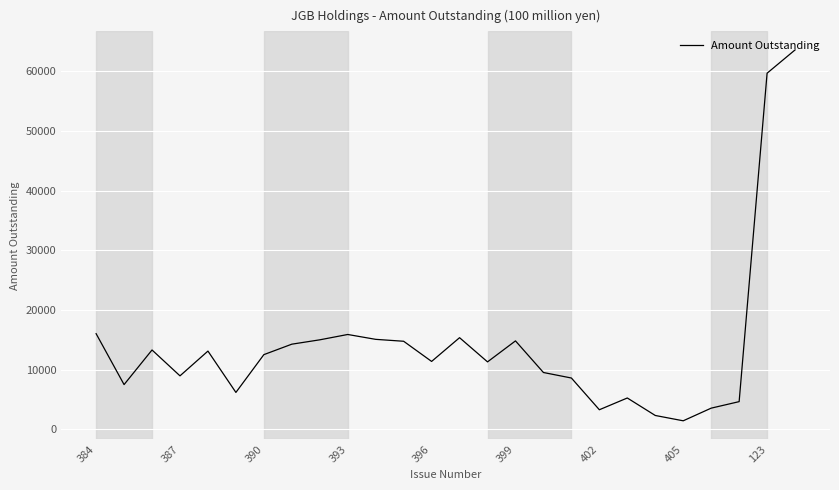

What is the difference between the maximum and minimum values?

62203